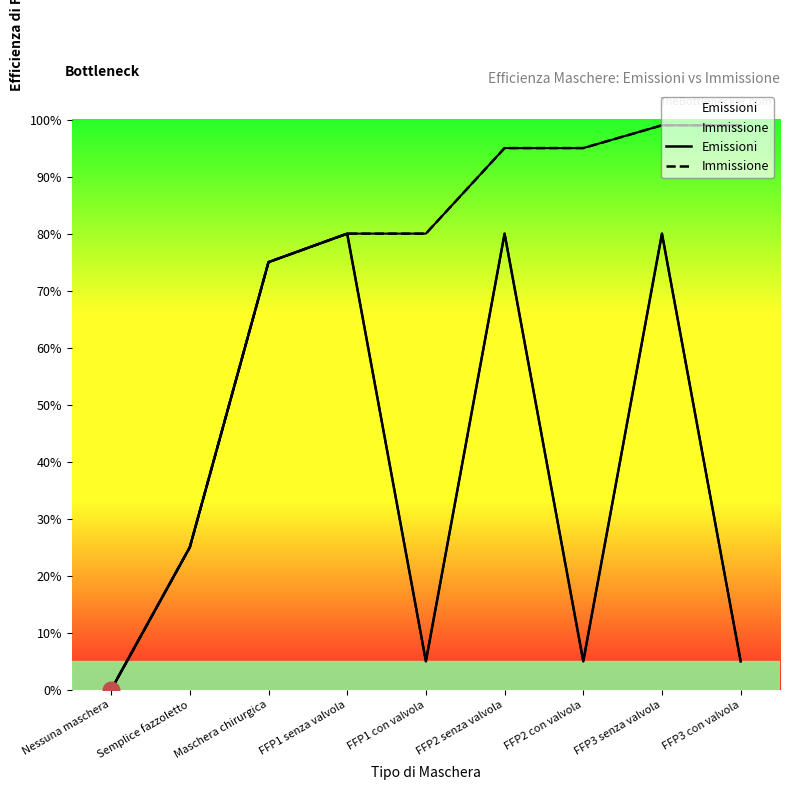

True or false: Immissione has a value of 1.0 at FFP3 con valvola.

True